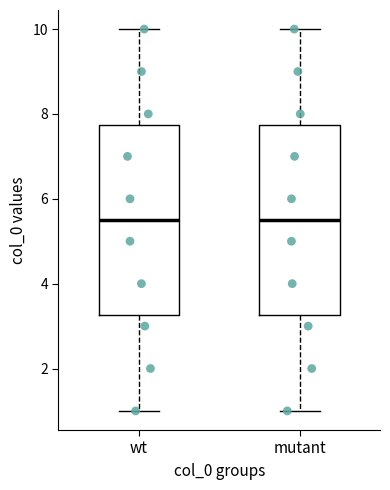

Reading left to right, transcribe this box plot: for each box, give where its median line is, the range the box spans, and where its two whiskers end, as read against the y-axis. The values are not printed on the chart, so give them approximately, as read against the axis.

wt: median 5.6, box 3.2 to 7.8, whiskers 1.0 to 10.0
mutant: median 5.6, box 3.2 to 7.8, whiskers 1.0 to 10.0